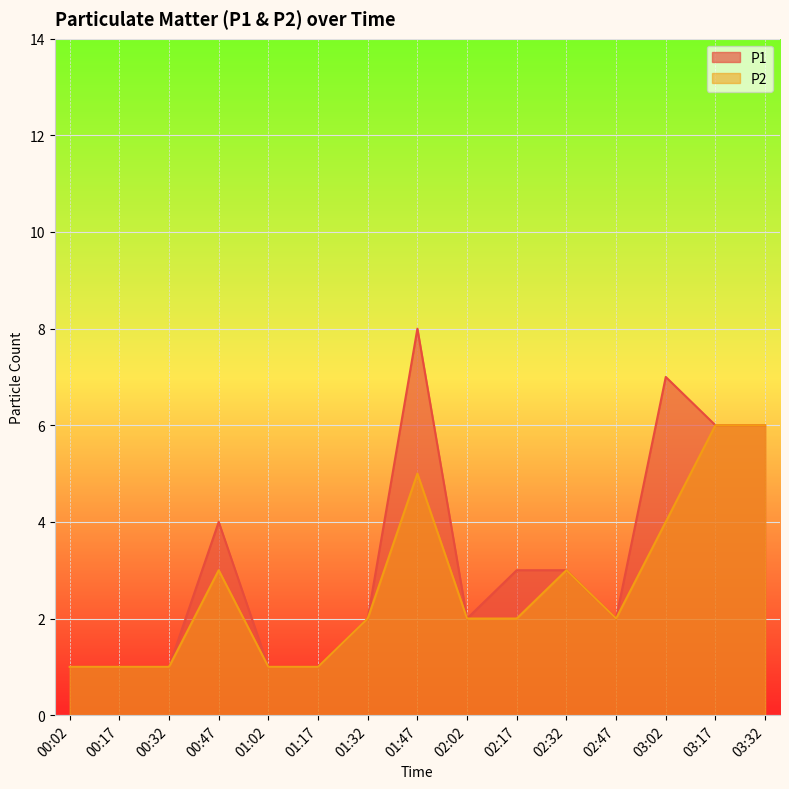

What is the average value of the P1 series?

3